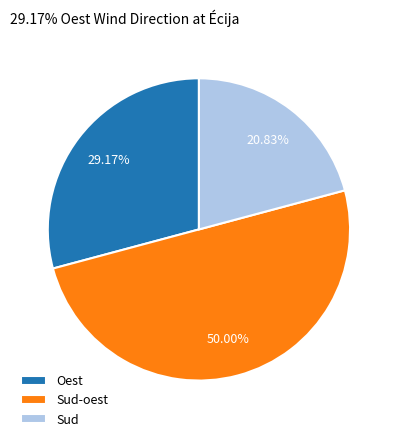

Rank the categories by value from lowest to highest.

Sud, Oest, Sud-oest